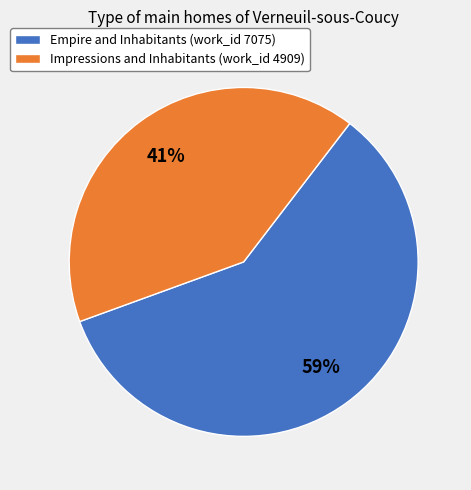

Between Impressions and Inhabitants (work_id 4909) and Empire and Inhabitants (work_id 7075), which is larger?

Empire and Inhabitants (work_id 7075)